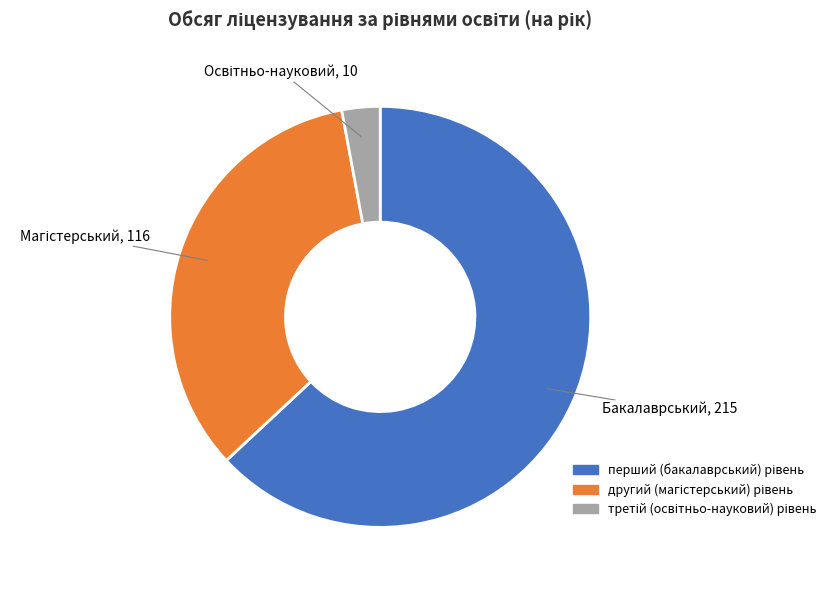

Rank the categories by value from highest to lowest.

перший (бакалаврський) рівень, другий (магістерський) рівень, третій (освітньо-науковий) рівень